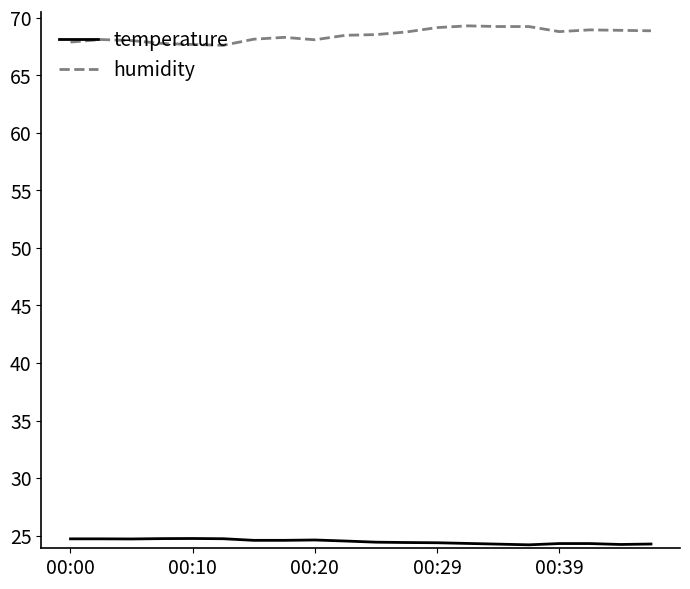

True or false: humidity and temperature cross at least once.

False